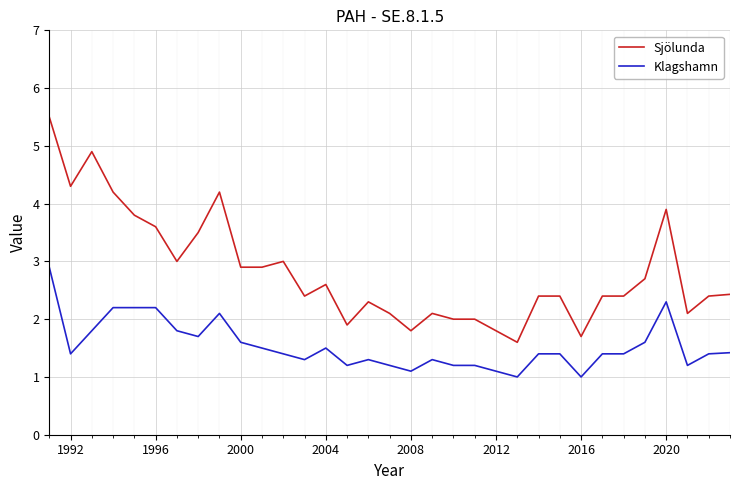

Which series has the largest total across all categories?

Sjölunda